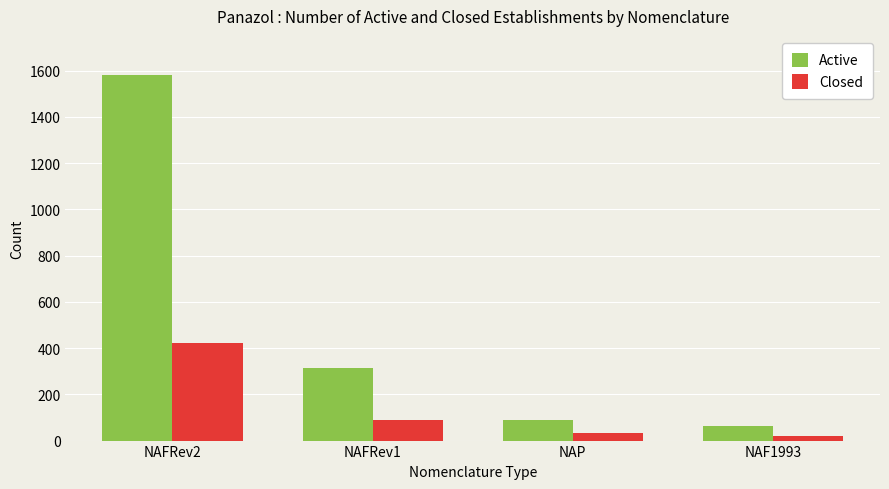

What is the difference between the maximum and minimum values in the Active series?

1516